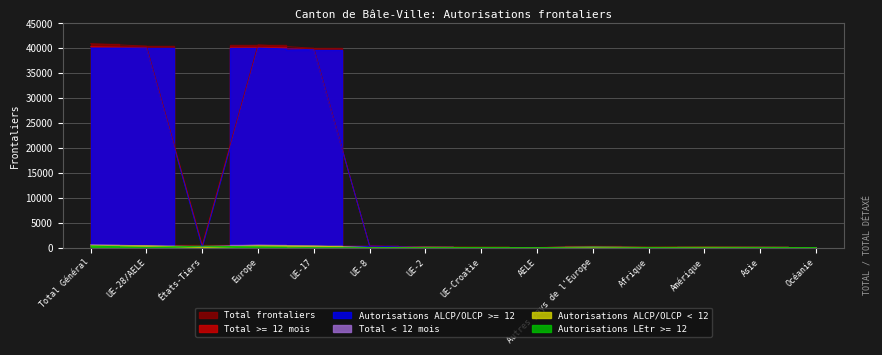

What is the label of the 2nd point from the right?

Asie